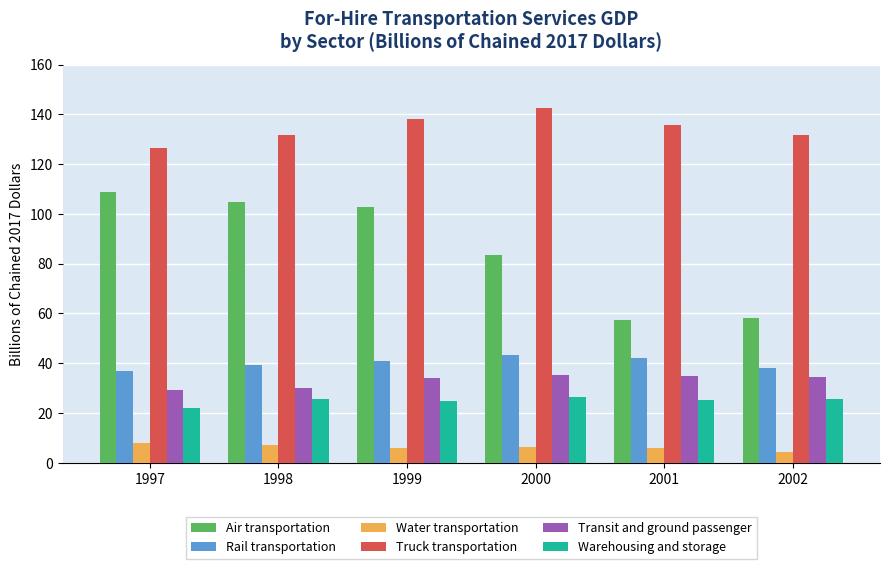

At 1997, list the series in order from largest to smallest.

Truck transportation, Air transportation, Rail transportation, Transit and ground passenger, Warehousing and storage, Water transportation